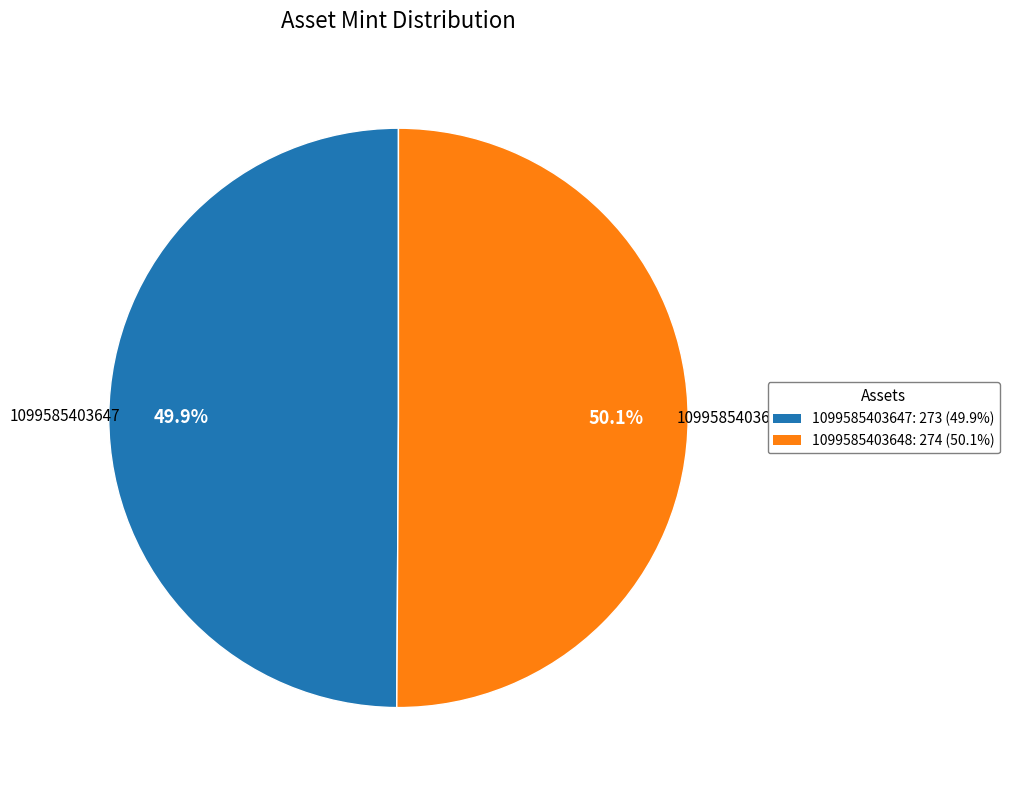

What is the ratio of the value at 1099585403647 to the value at 1099585403648?

1.0